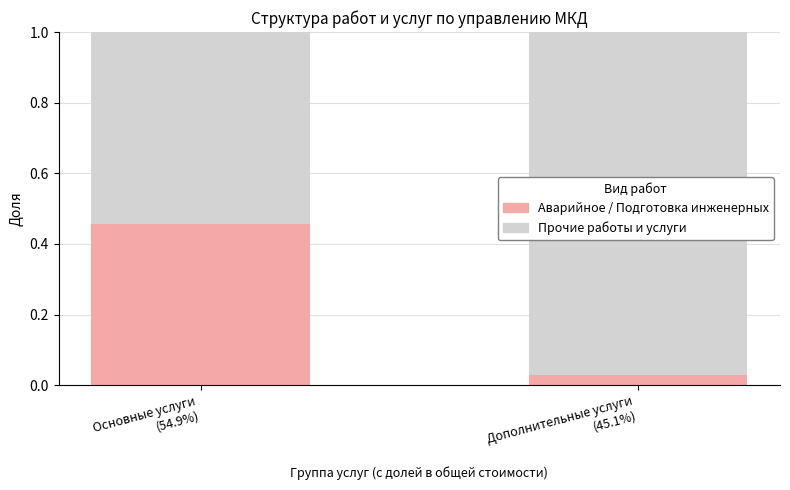

What is the difference between the maximum and minimum values in the Аварийное / Подготовка инженерных series?

0.4